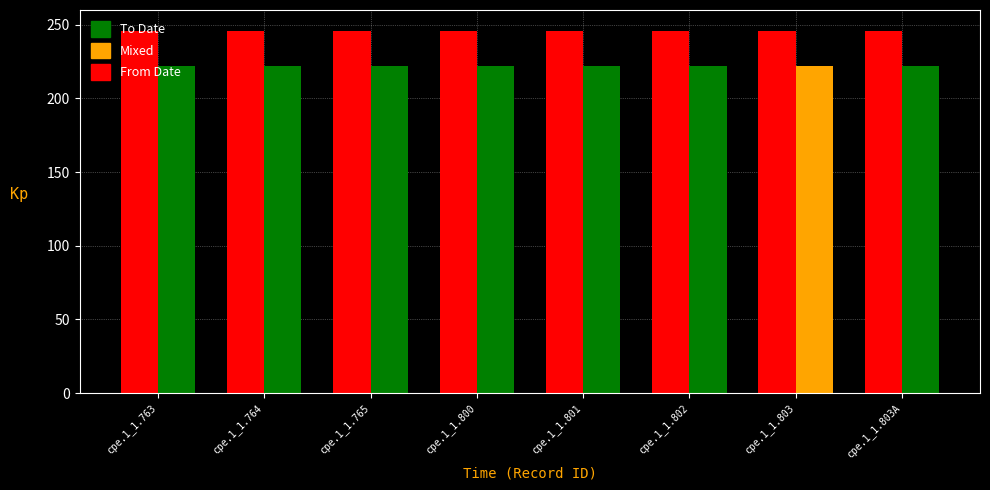

What is the difference between the highest and lowest values at cpe.1_1.800?

24